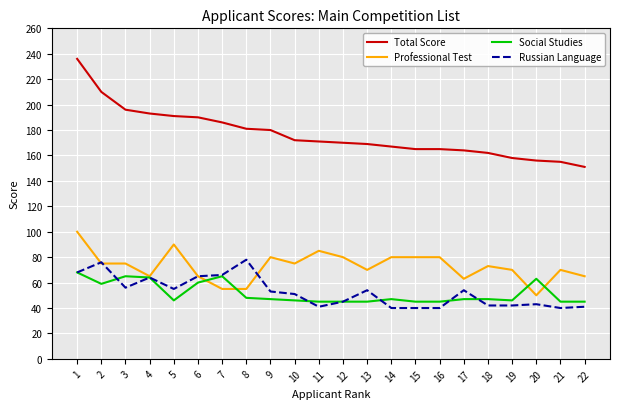

Which series changed the most between 3 and 13?

Total Score